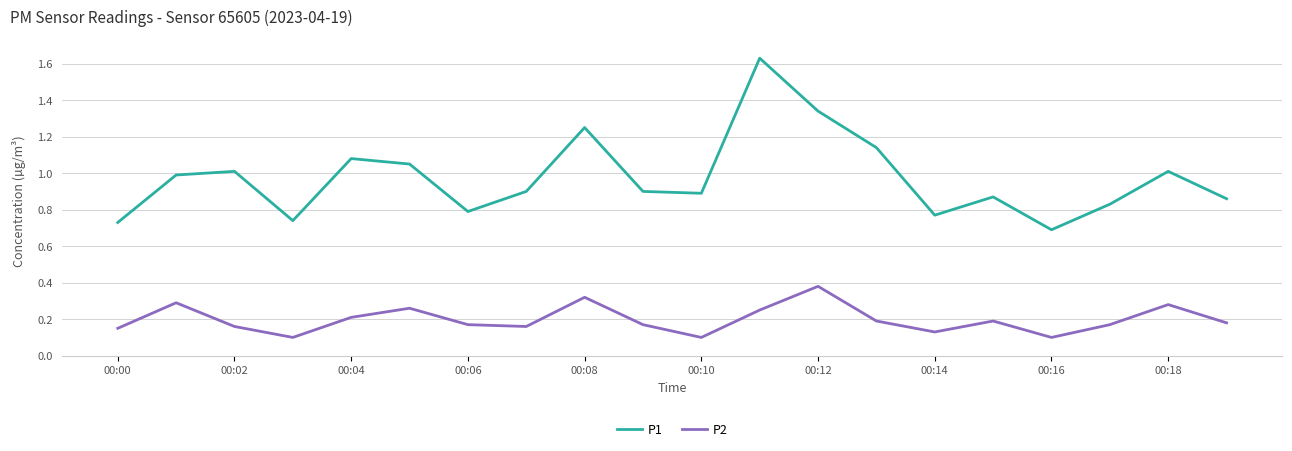

How many lines are shown in the chart?

2